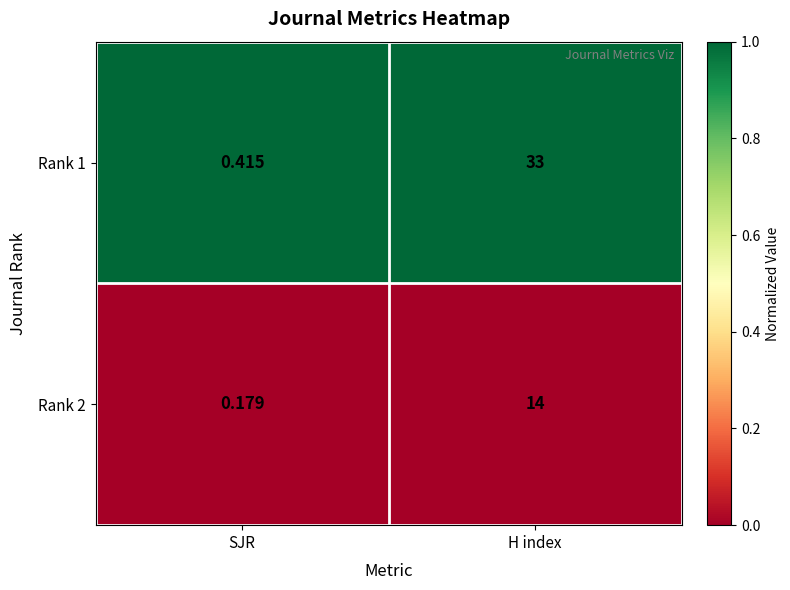

At how many categories does at least one series exceed 0?

2